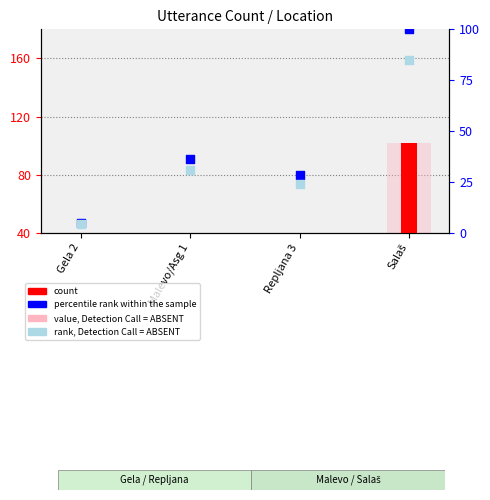

At how many categories does at least one series exceed 46?

1